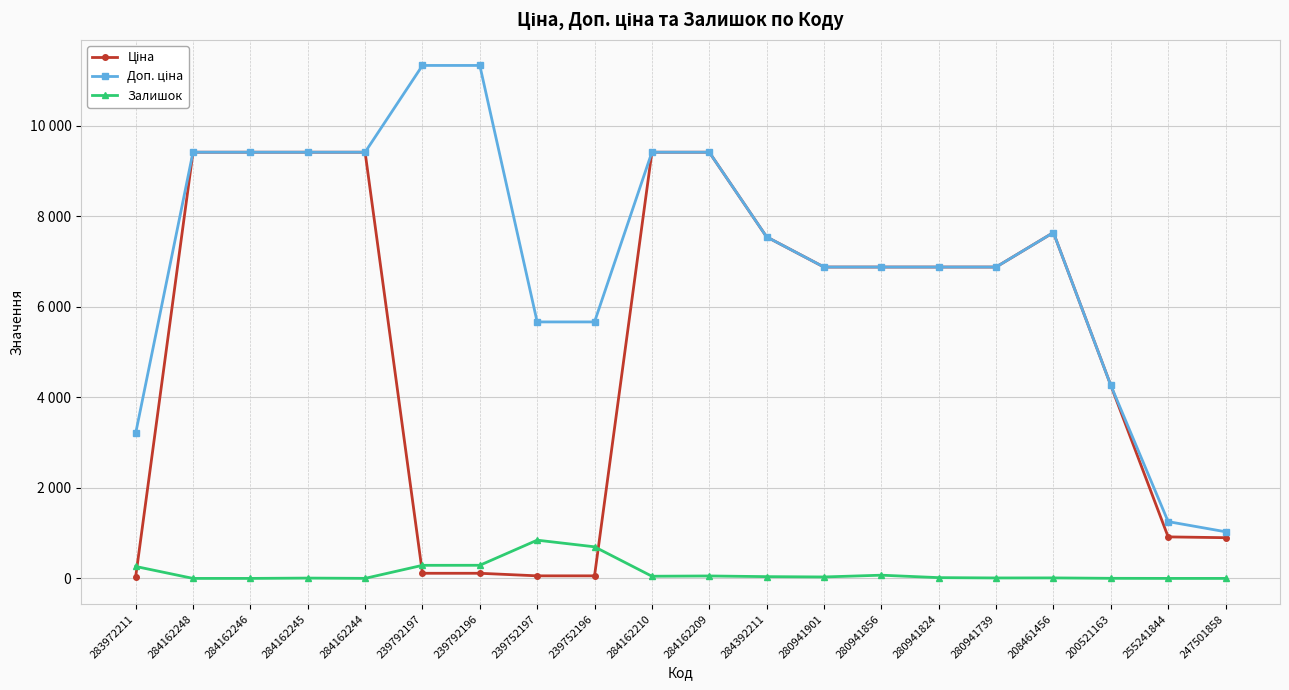

Between 280941901 and 280941856, which series saw the biggest shift?

Залишок